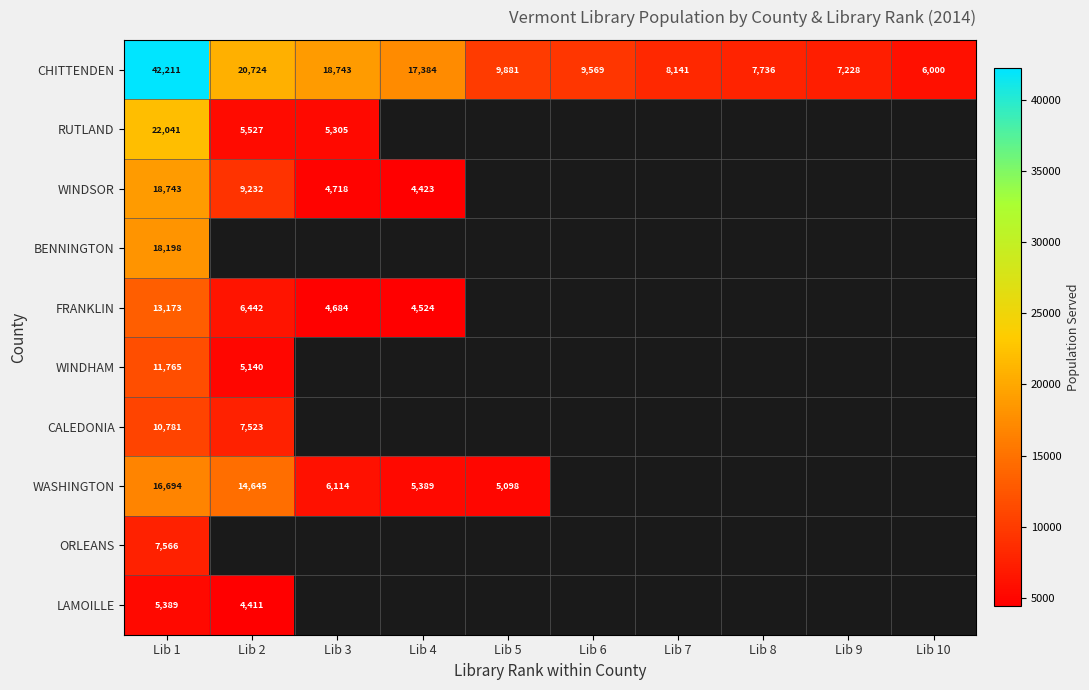

What is the maximum value shown in the chart?

42211.0